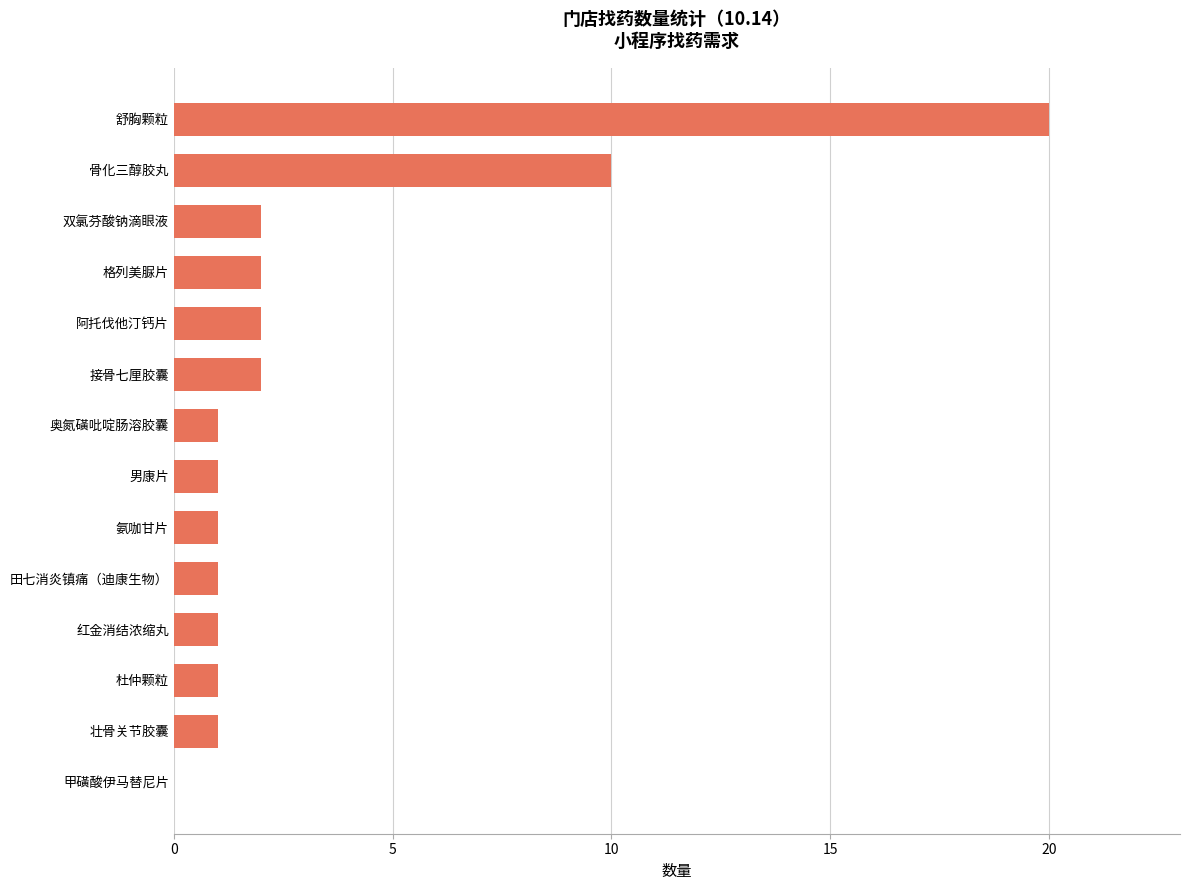

Where is the data nearest to the value 10?

骨化三醇胶丸